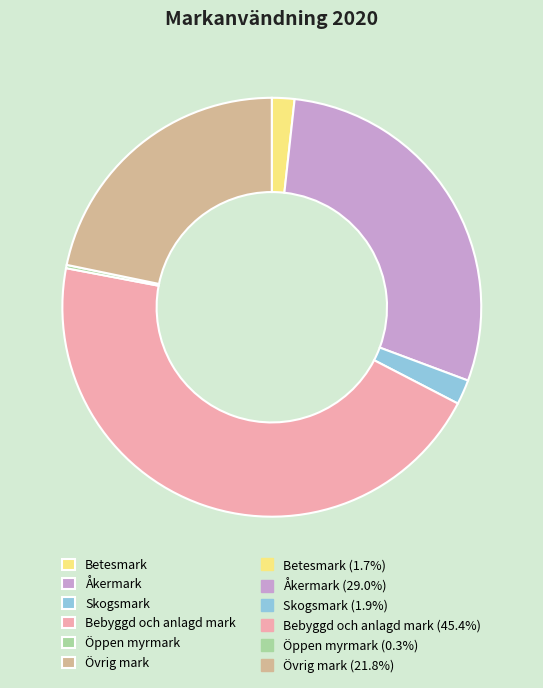

Does any single category account for the majority?

No